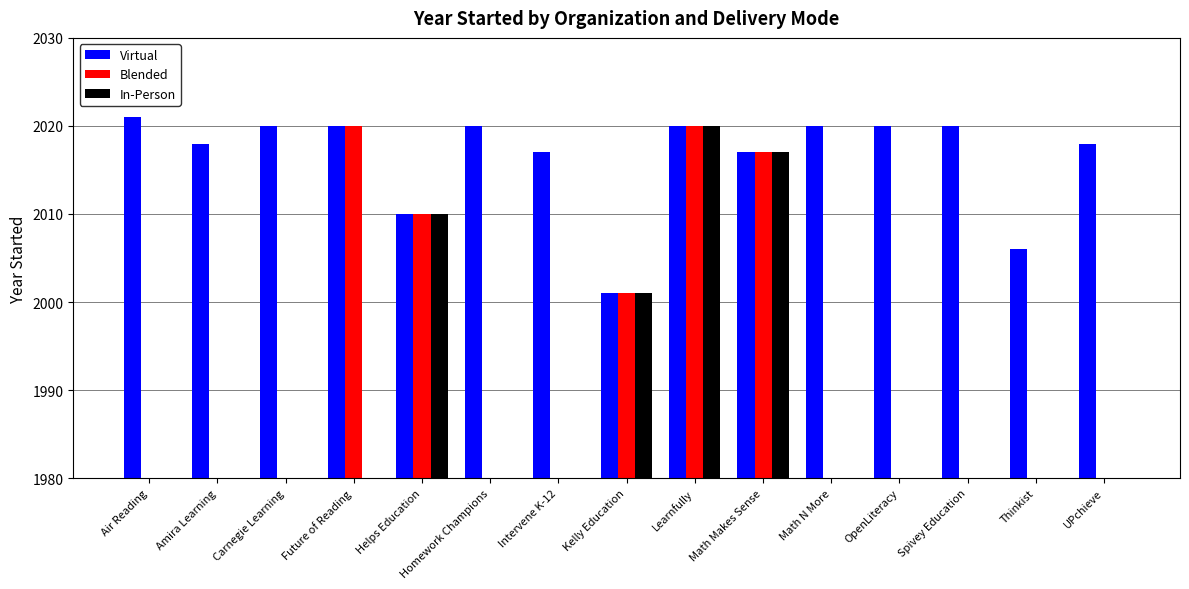

How many groups of bars are there?

15